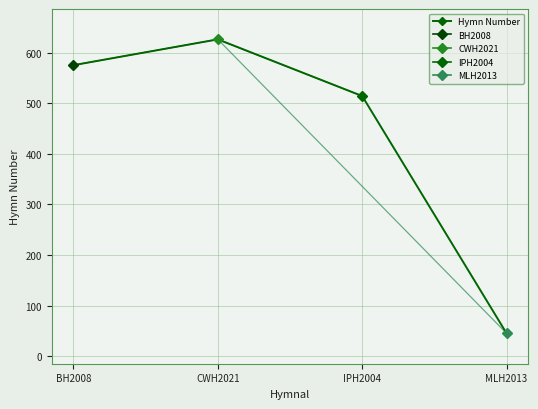

The value at MLH2013 is 60. True or false?

False